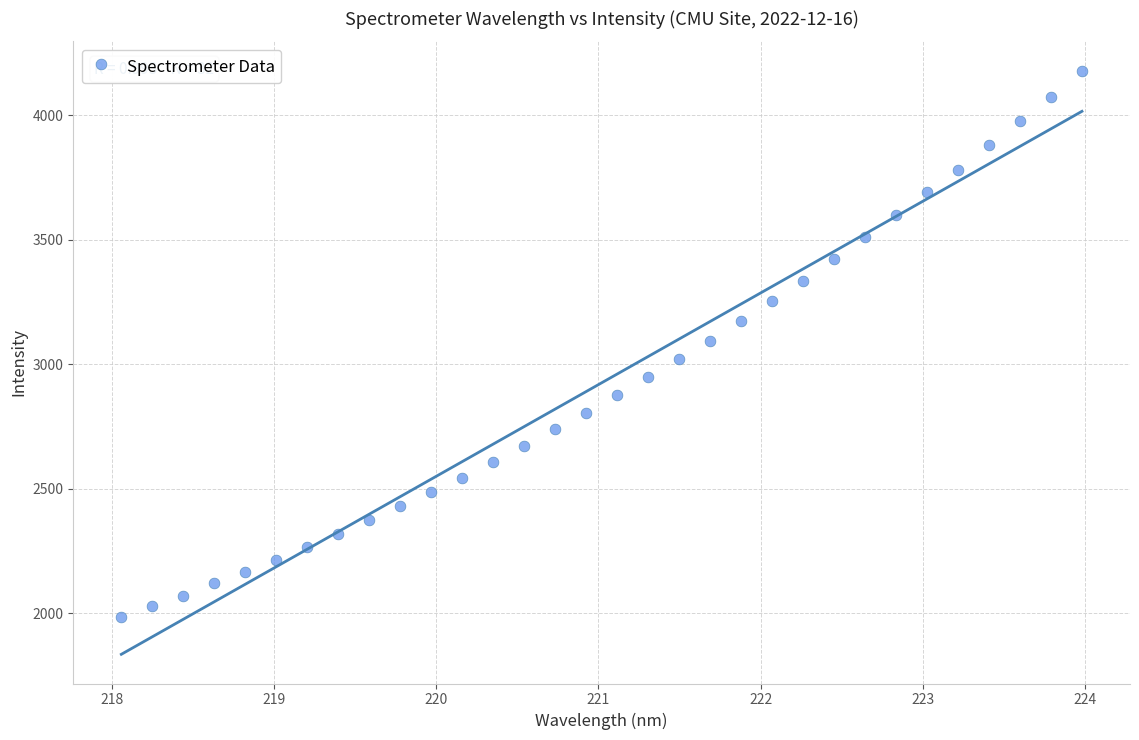

What is the range of X values (max minus min)?

5.9